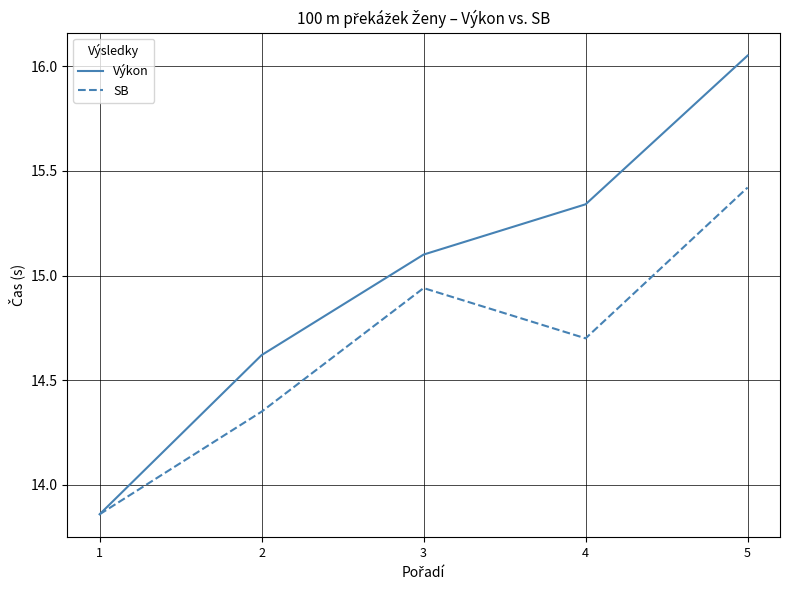

Which category has the highest value in the Výkon series?

5